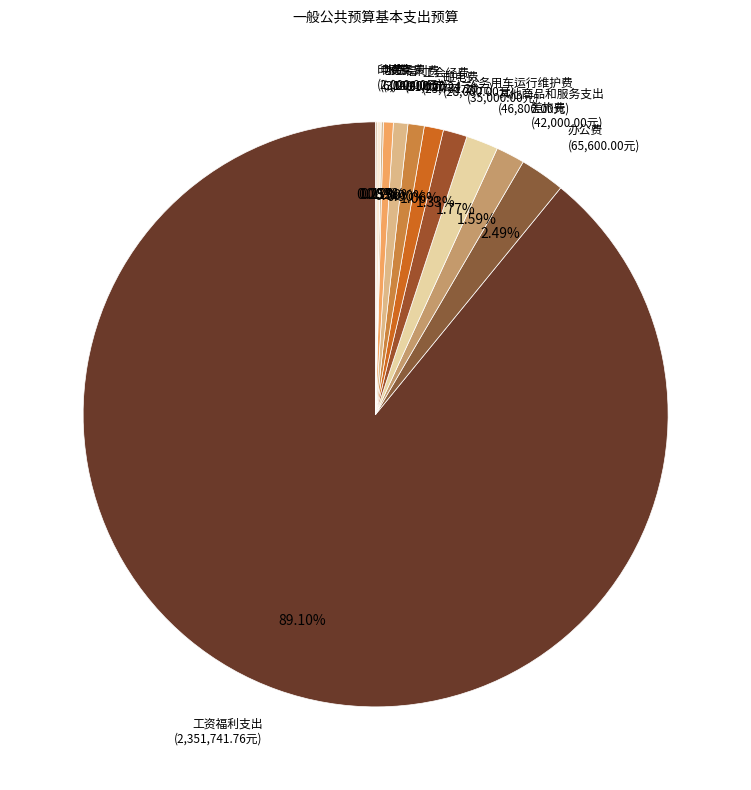

Which category has the smallest portion of the pie?

印刷费